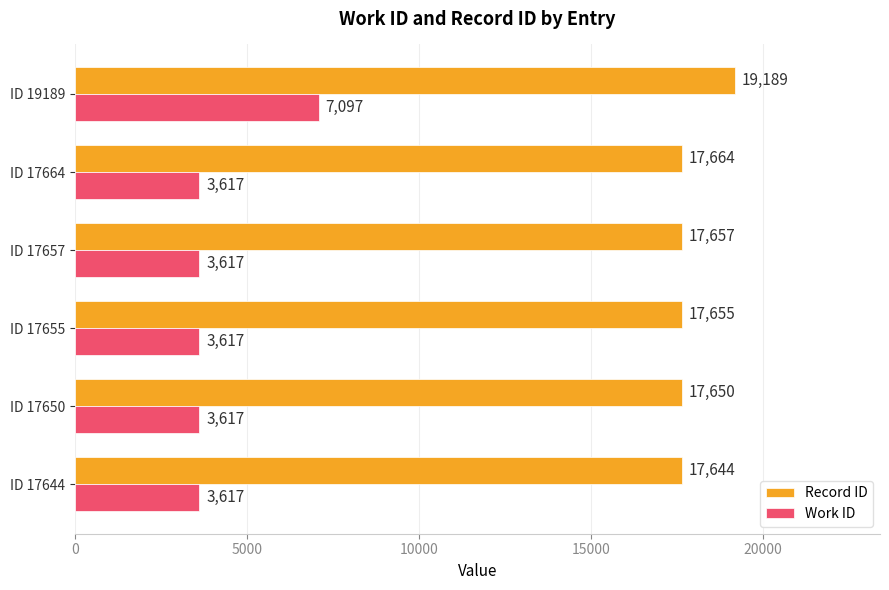

At which label does Record ID reach its peak?

ID 19189